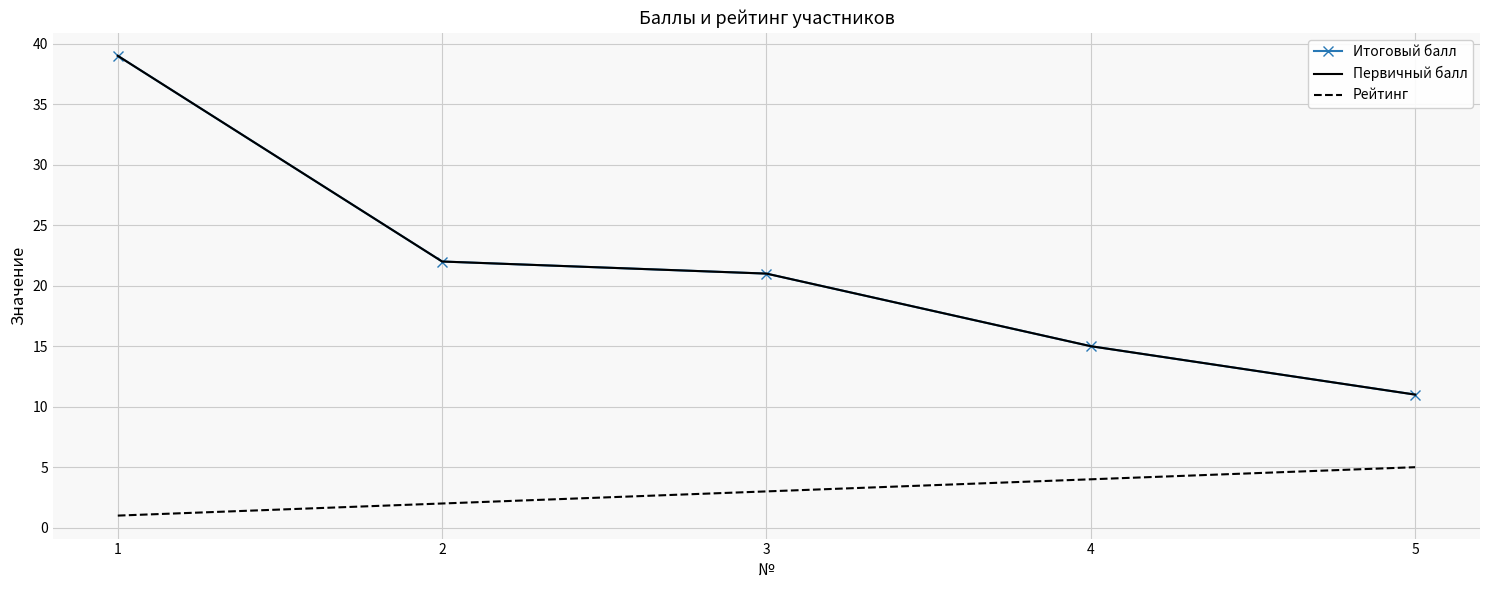

Which series has the largest range (max minus min)?

Итоговый балл